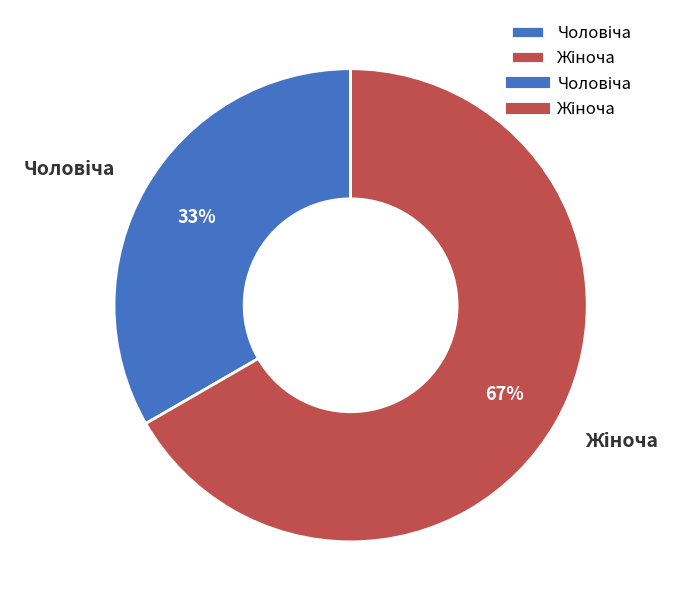

Does any single category account for the majority?

Yes